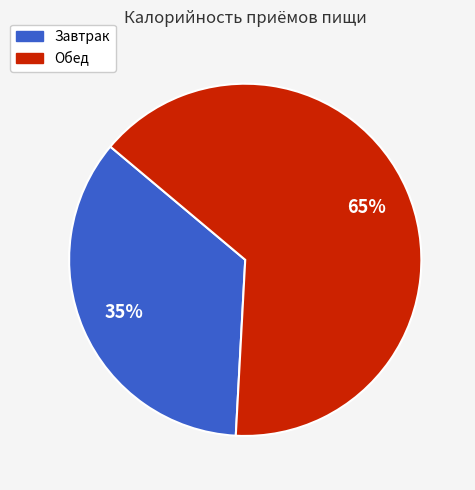

To the nearest percent, what portion does Обед represent?

65%